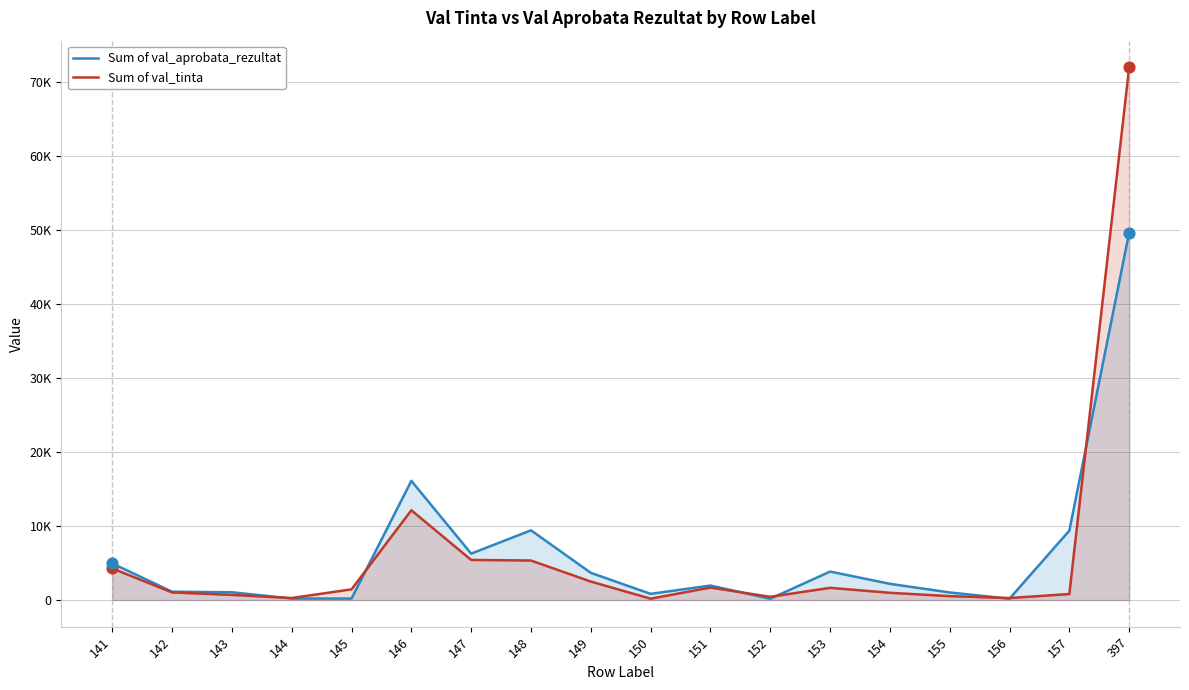

Is the value of Sum of val_tinta at 153 greater than the value of Sum of val_aprobata_rezultat at 157?

No